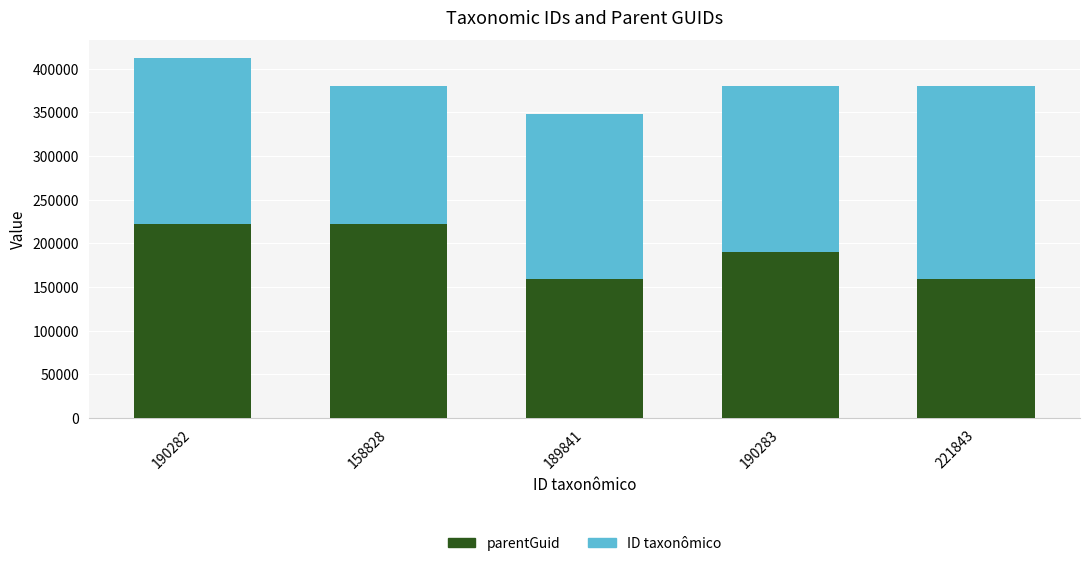

What is the difference between the maximum and minimum values in the parentGuid series?

63018